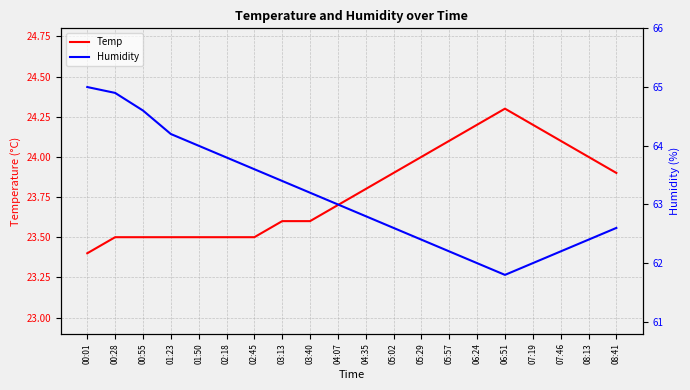

What is the sum of all Humidity values?

1262.7